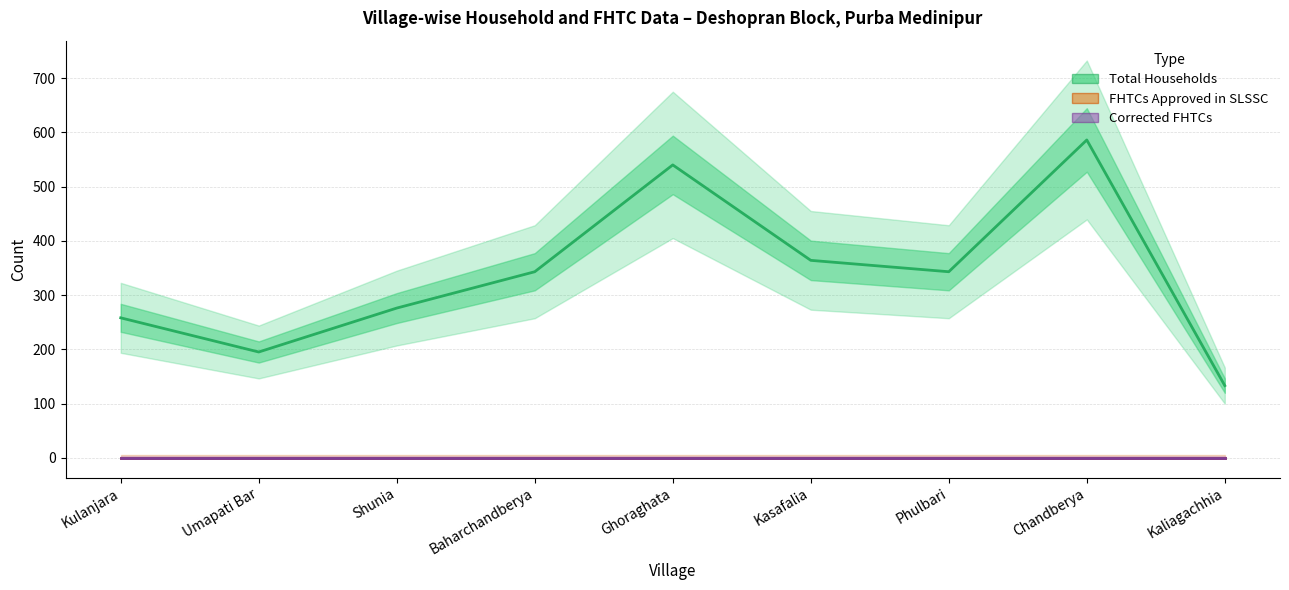

What position from the left is Baharchandberya?

4